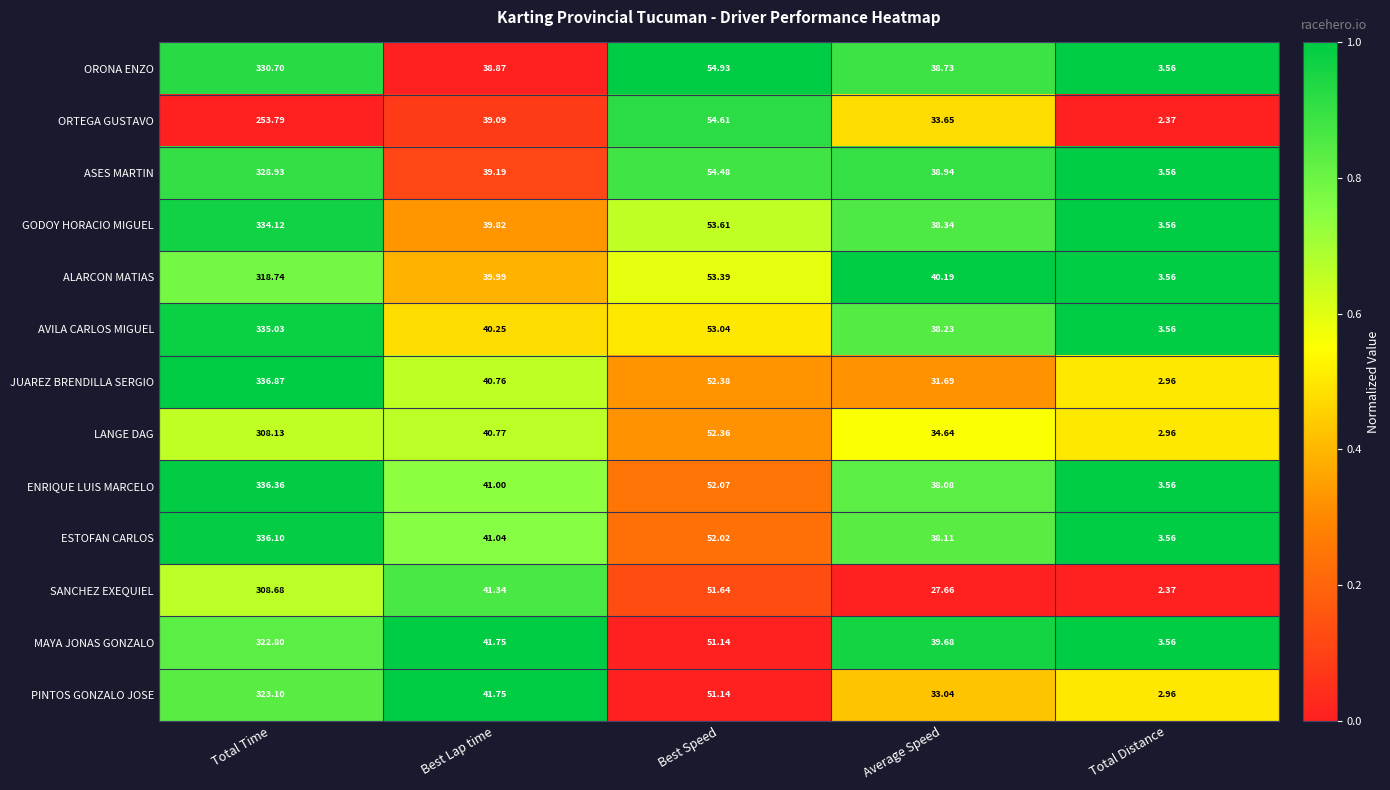

Which series has the largest range (max minus min)?

JUAREZ BRENDILLA SERGIO